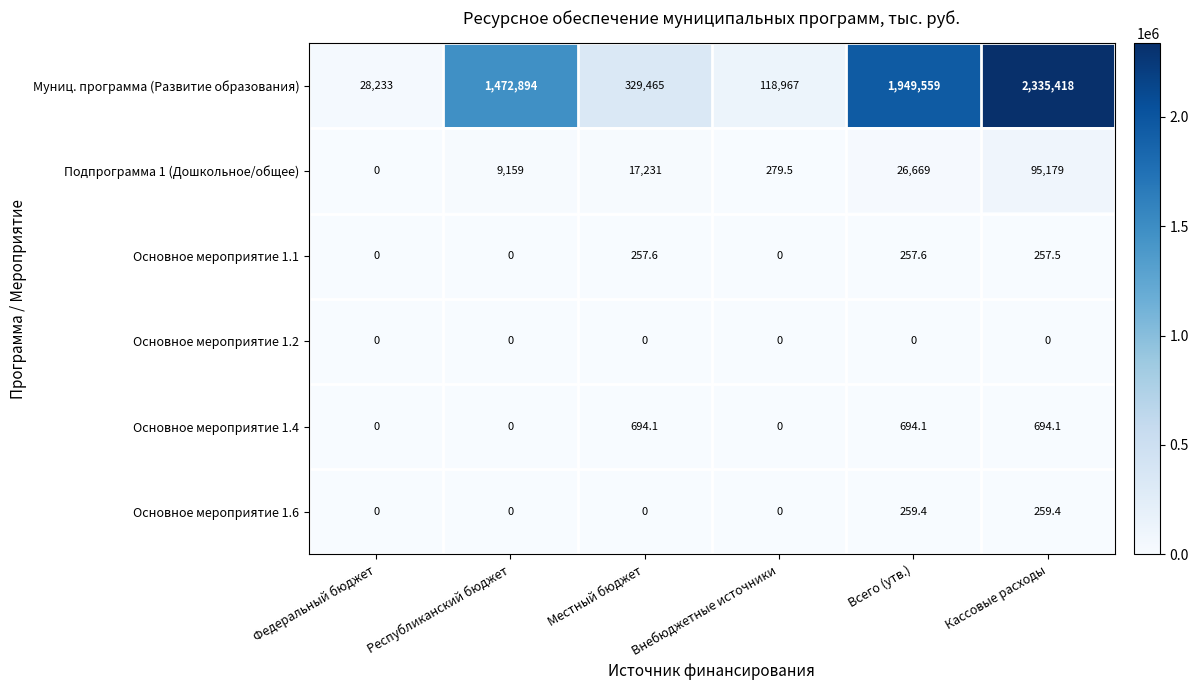

Rank the series by their maximum value, from highest to lowest.

Муниц. программа (Развитие образования), Подпрограмма 1 (Дошкольное/общее), Основное мероприятие 1.4, Основное мероприятие 1.6, Основное мероприятие 1.1, Основное мероприятие 1.2